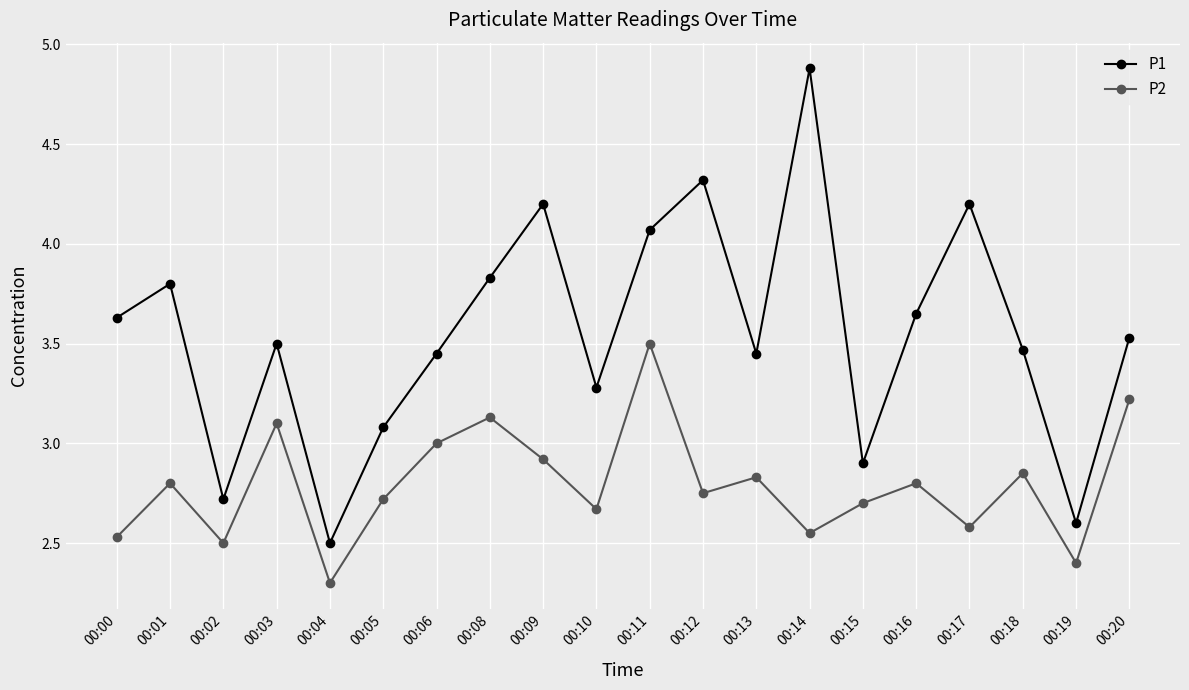

What is the sum of all P2 values?

55.9